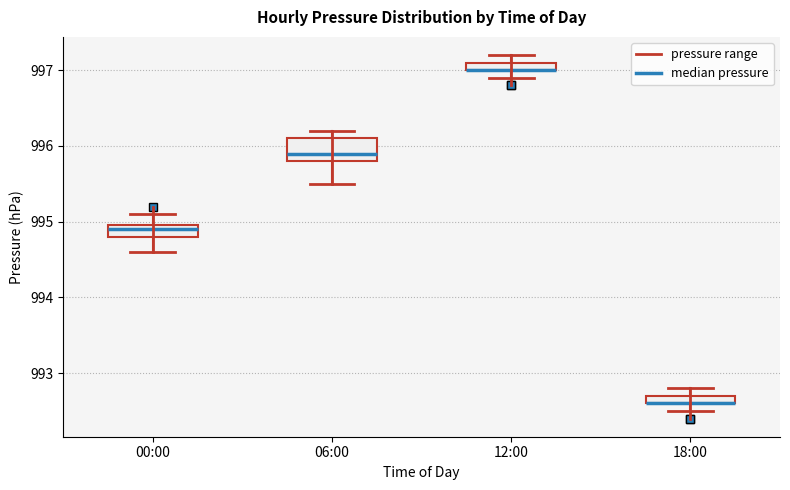

Where is the lower edge of the box for 12:00 on the y-axis? The values are not printed on the chart, so give them approximately, as read against the axis.

997.0